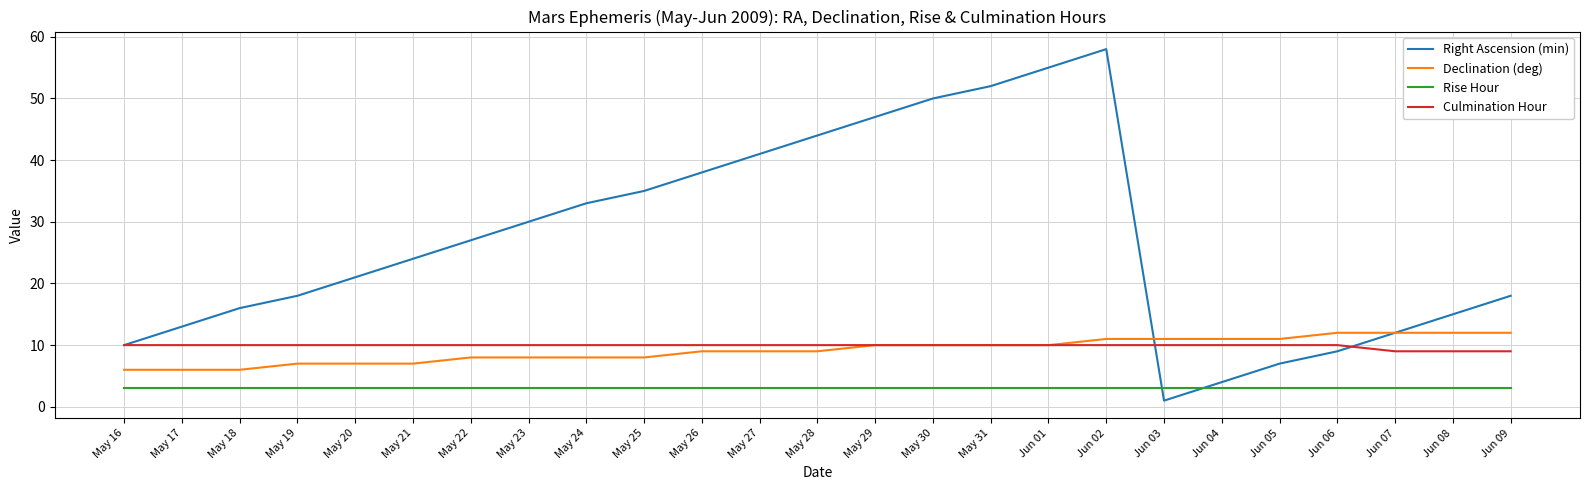

Reading right to left, transcribe all the data shown in this chart.

Right Ascension (min): Jun 09=18	Jun 08=15	Jun 07=12	Jun 06=9	Jun 05=7	Jun 04=4	Jun 03=1	Jun 02=58	Jun 01=55	May 31=52	May 30=50	May 29=47	May 28=44	May 27=41	May 26=38	May 25=35	May 24=33	May 23=30	May 22=27	May 21=24	May 20=21	May 19=18	May 18=16	May 17=13	May 16=10
Declination (deg): Jun 09=12	Jun 08=12	Jun 07=12	Jun 06=12	Jun 05=11	Jun 04=11	Jun 03=11	Jun 02=11	Jun 01=10	May 31=10	May 30=10	May 29=10	May 28=9	May 27=9	May 26=9	May 25=8	May 24=8	May 23=8	May 22=8	May 21=7	May 20=7	May 19=7	May 18=6	May 17=6	May 16=6
Rise Hour: Jun 09=3	Jun 08=3	Jun 07=3	Jun 06=3	Jun 05=3	Jun 04=3	Jun 03=3	Jun 02=3	Jun 01=3	May 31=3	May 30=3	May 29=3	May 28=3	May 27=3	May 26=3	May 25=3	May 24=3	May 23=3	May 22=3	May 21=3	May 20=3	May 19=3	May 18=3	May 17=3	May 16=3
Culmination Hour: Jun 09=9	Jun 08=9	Jun 07=9	Jun 06=10	Jun 05=10	Jun 04=10	Jun 03=10	Jun 02=10	Jun 01=10	May 31=10	May 30=10	May 29=10	May 28=10	May 27=10	May 26=10	May 25=10	May 24=10	May 23=10	May 22=10	May 21=10	May 20=10	May 19=10	May 18=10	May 17=10	May 16=10